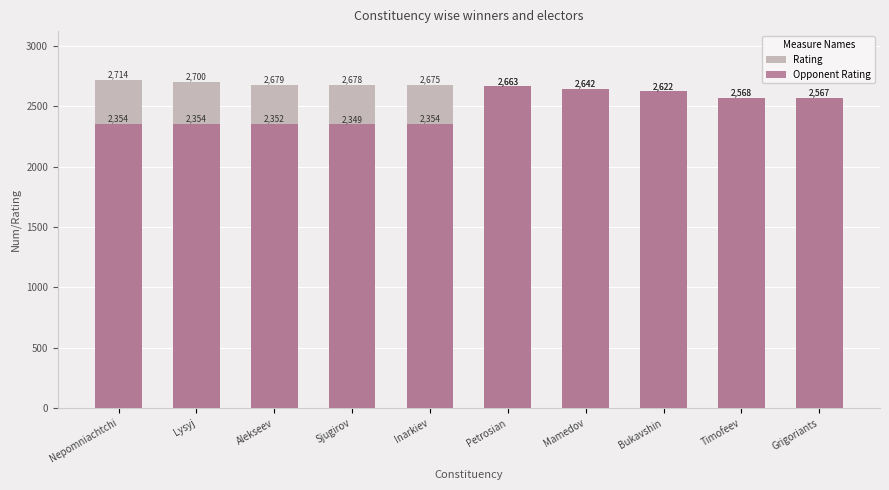

At which label is Opponent Rating closest to 2506?

Grigoriants